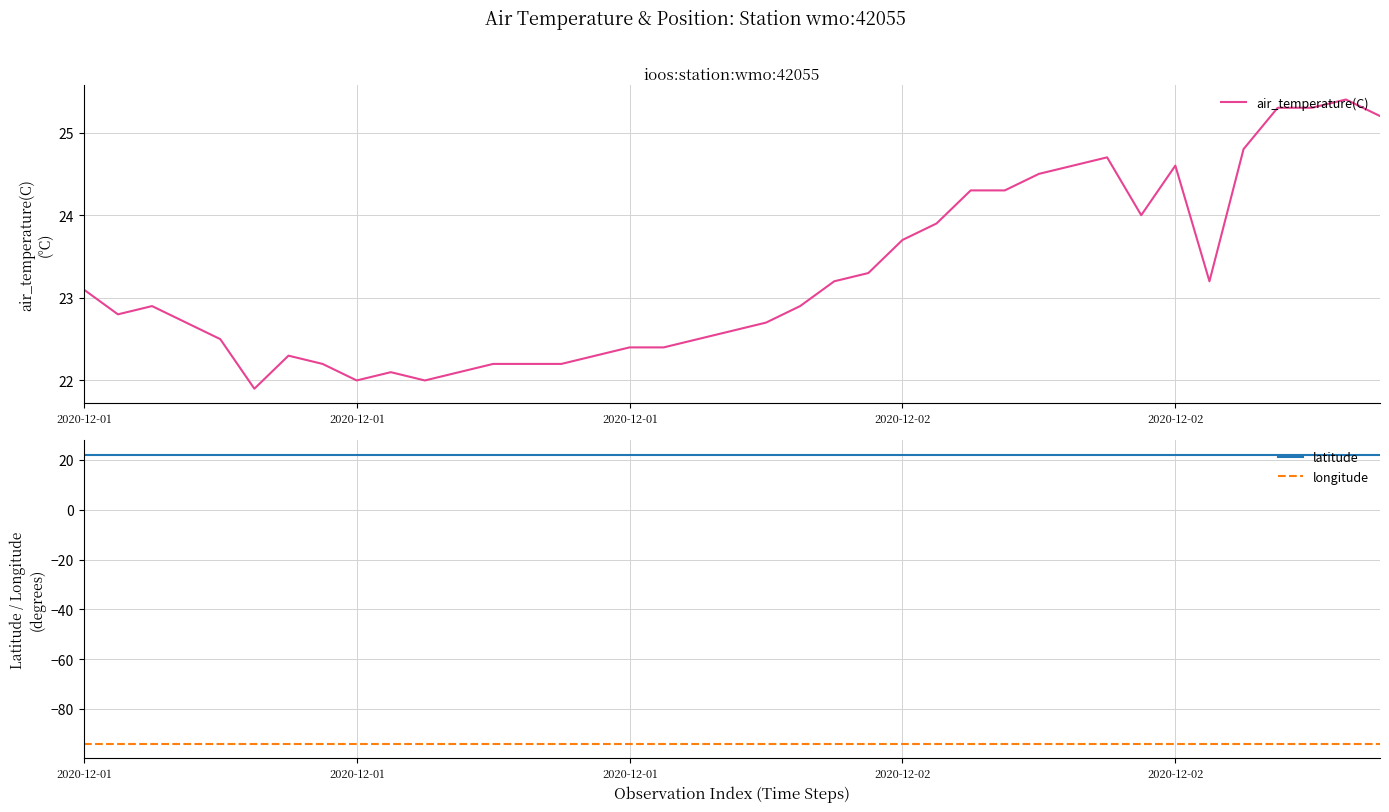

Is the value of air_temperature(C) at 36 greater than the value of longitude at 32?

Yes